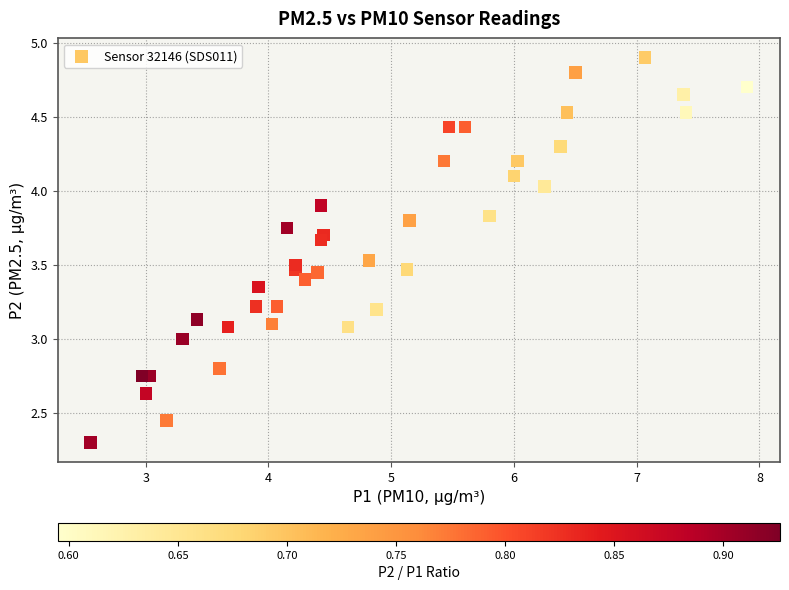

What is the range of X values (max minus min)?

5.4